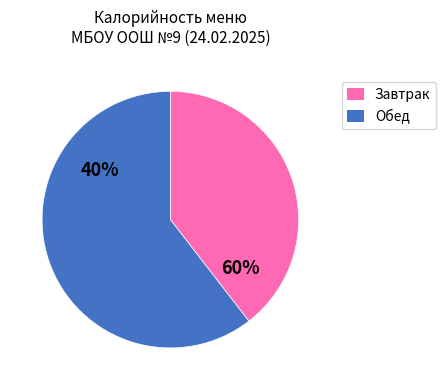

The Чай с молоком и сахаром slice represents 1% of the pie. True or false?

False